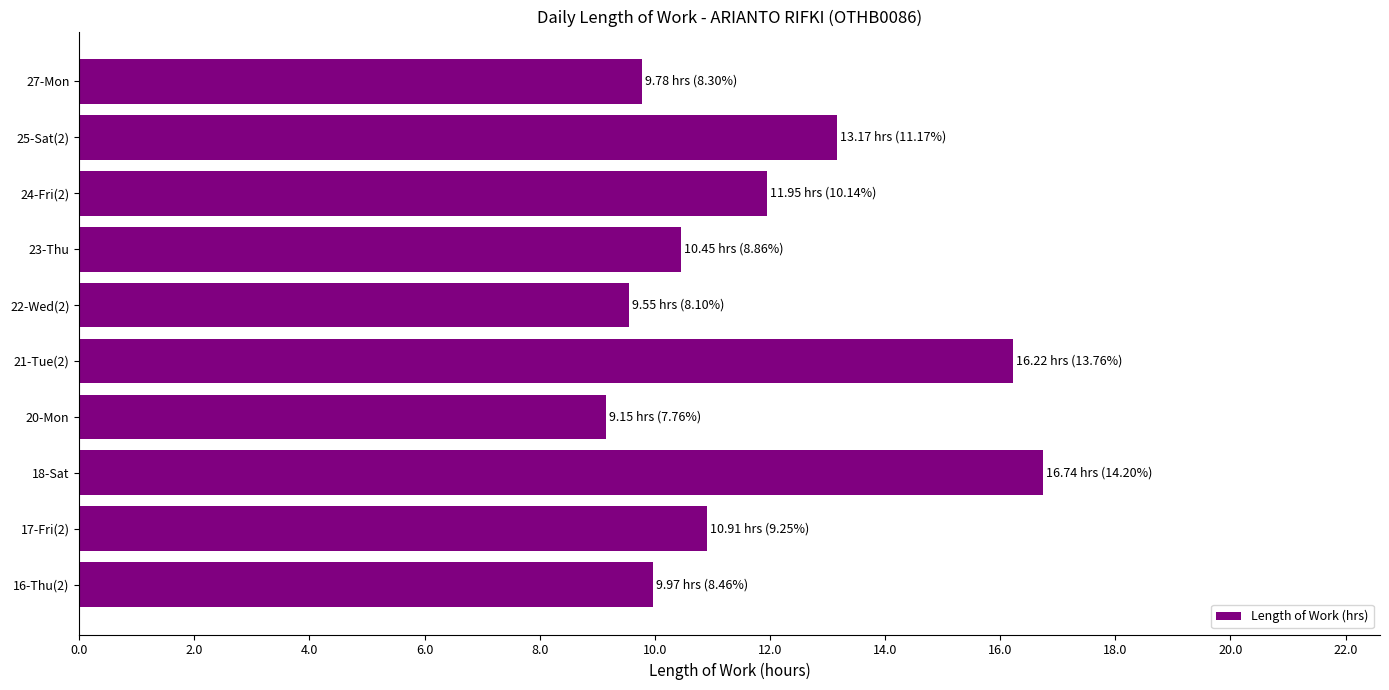

What is the minimum value shown in the chart?

9.2